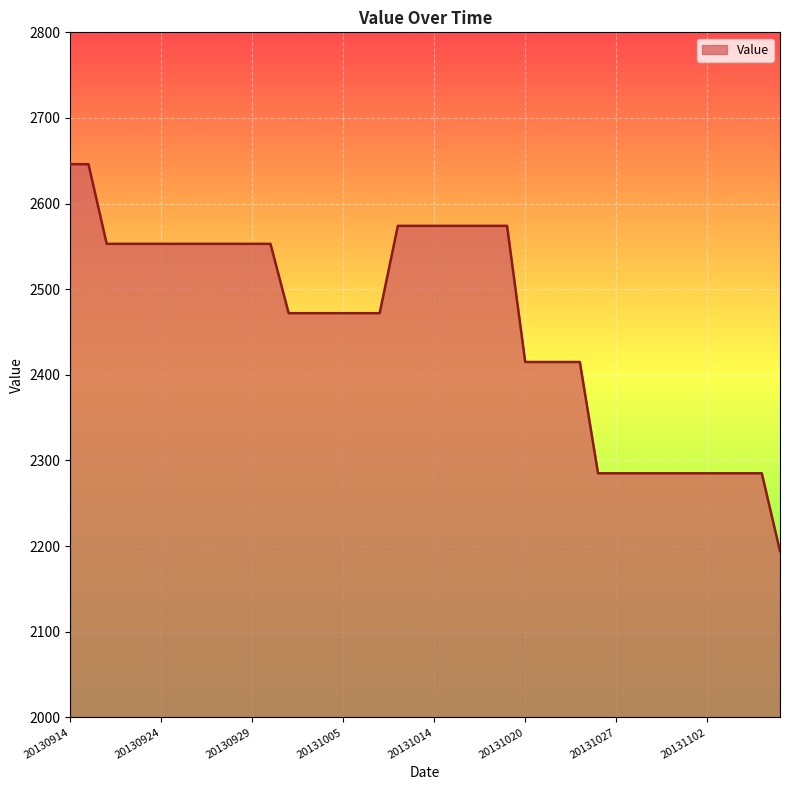

What is the difference between the maximum and minimum values?

452